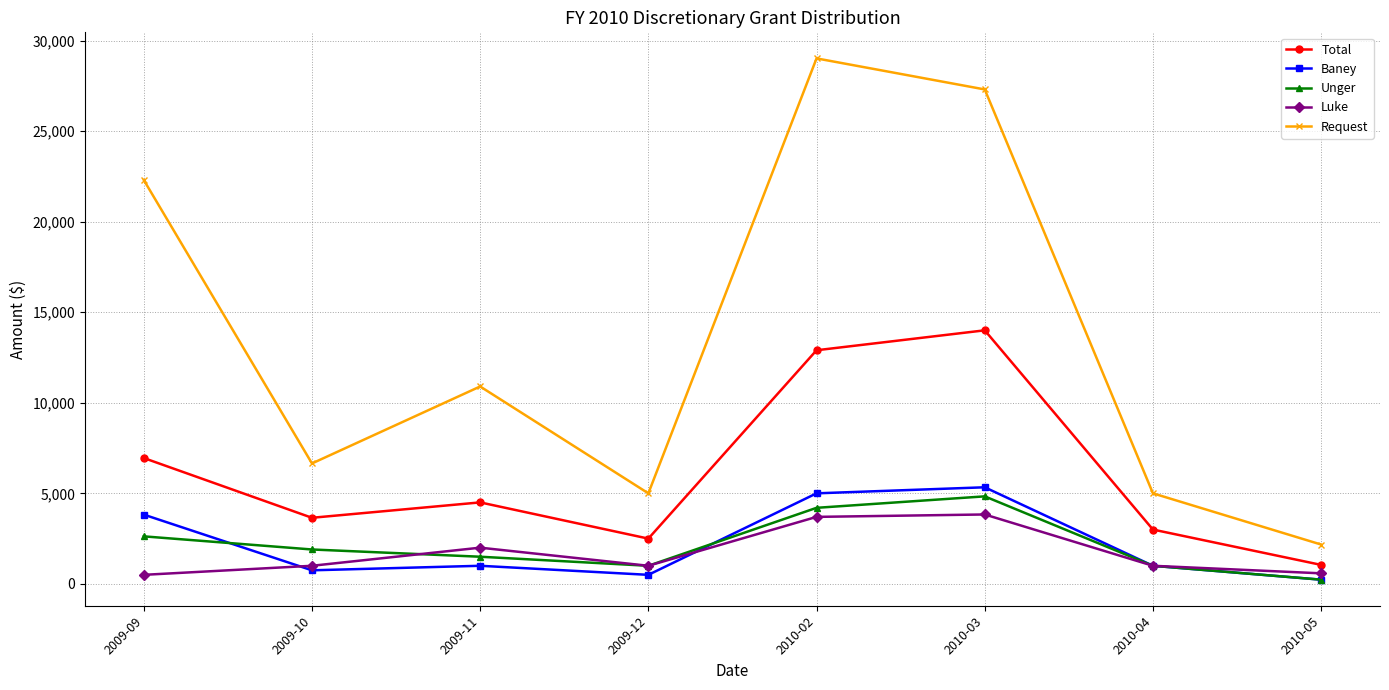

What is the total value across all series at 2009-10?

13950